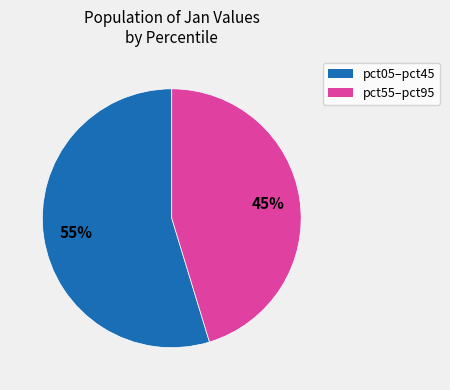

Is there any slice that represents more than half of the pie?

Yes